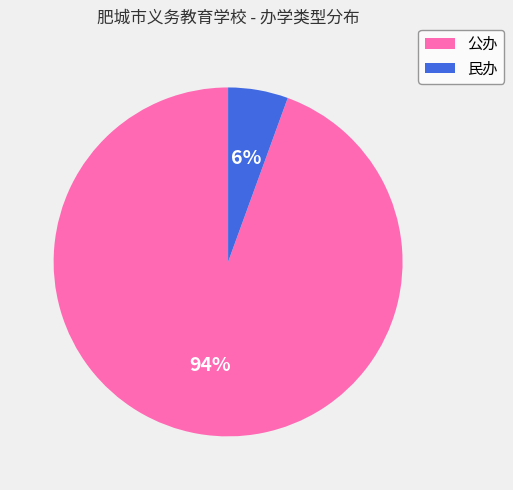

To the nearest percent, what is the average slice percentage?

50%